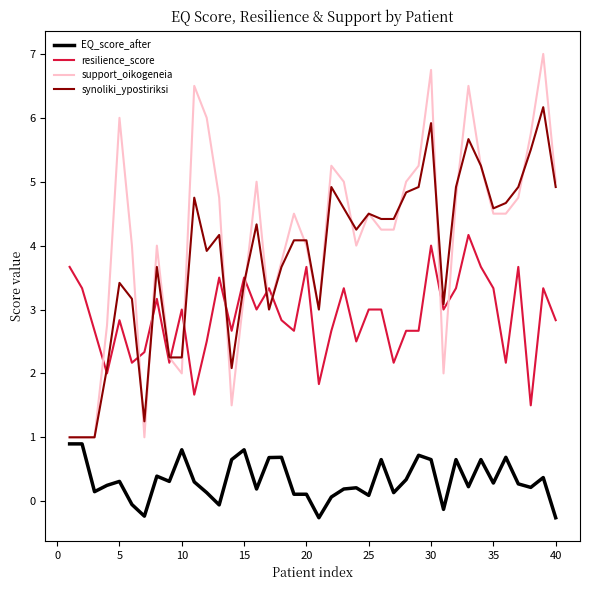

What is the difference between the maximum and minimum values in the synoliki_ypostiriksi series?

5.2